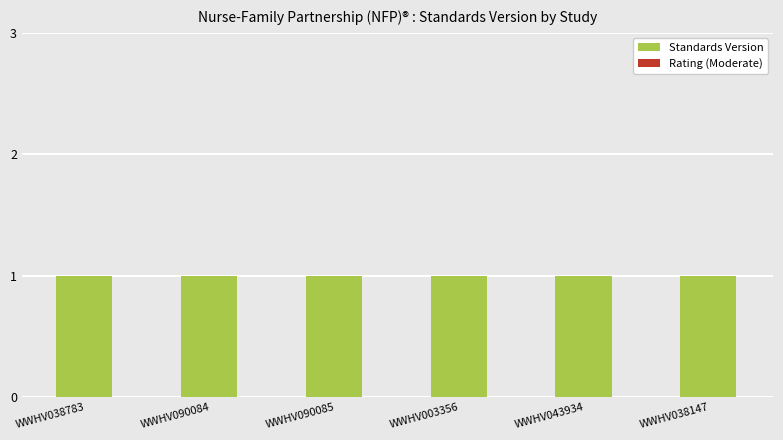

Which series has the widest spread of values?

Standards Version